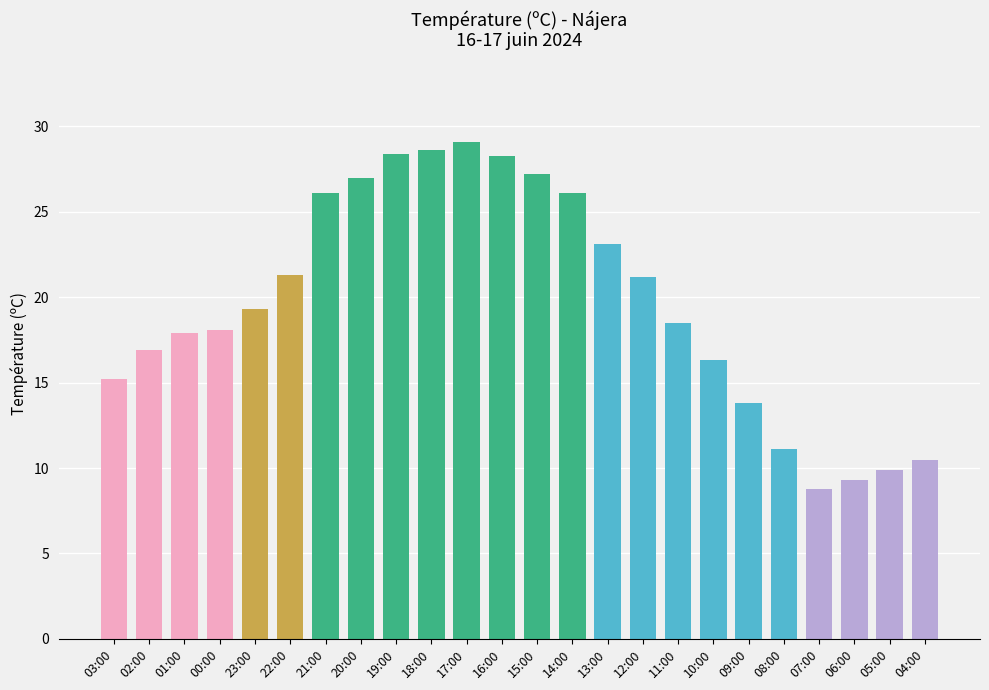

What position from the right is 00:00?

21